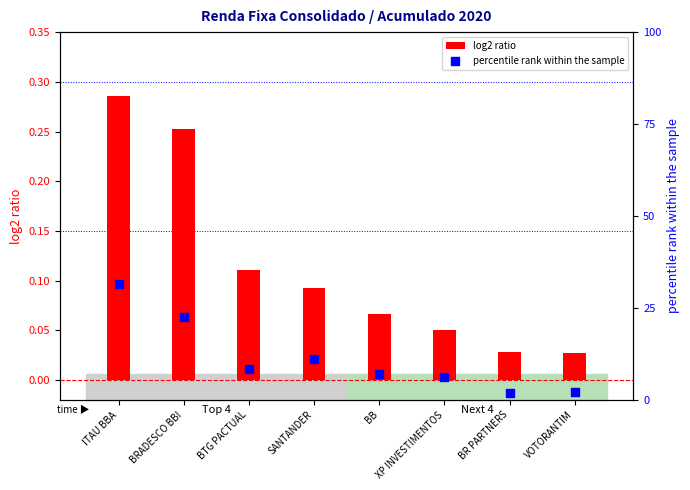

Which series reaches the minimum Y coordinate?

percentile rank within the sample